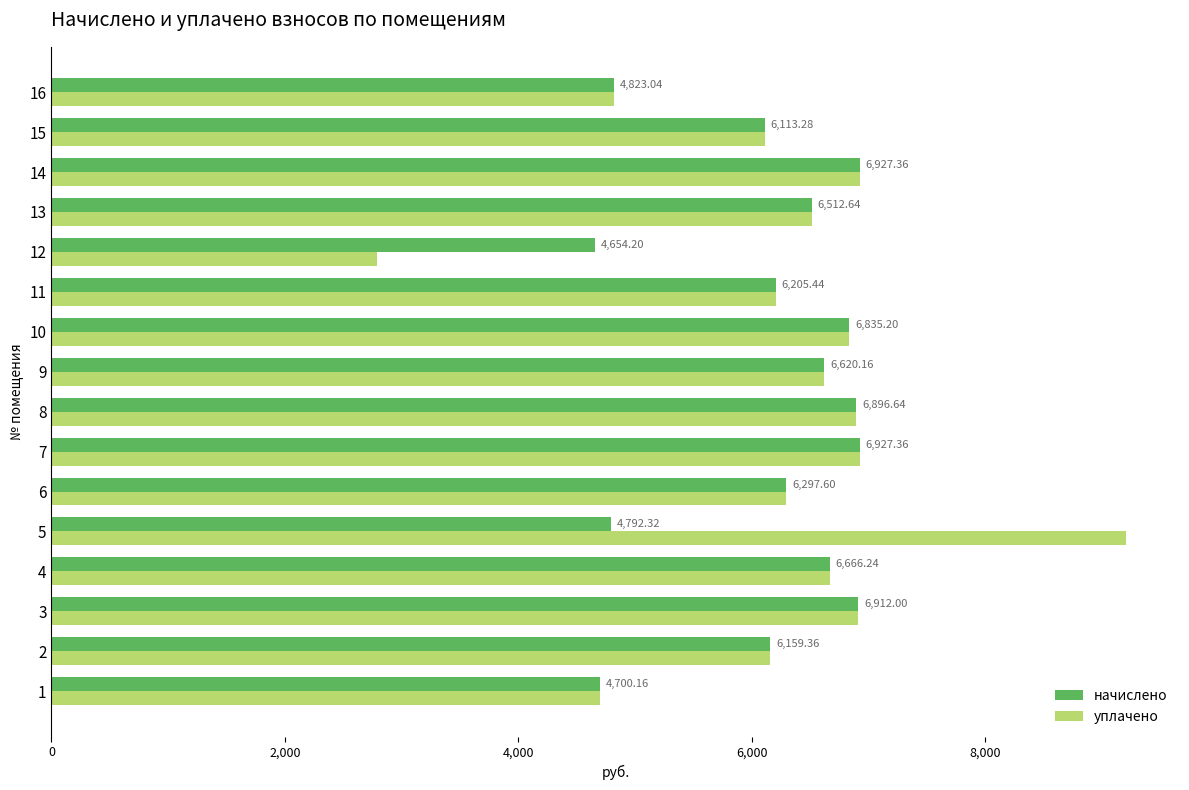

Which series has the largest total across all categories?

уплачено